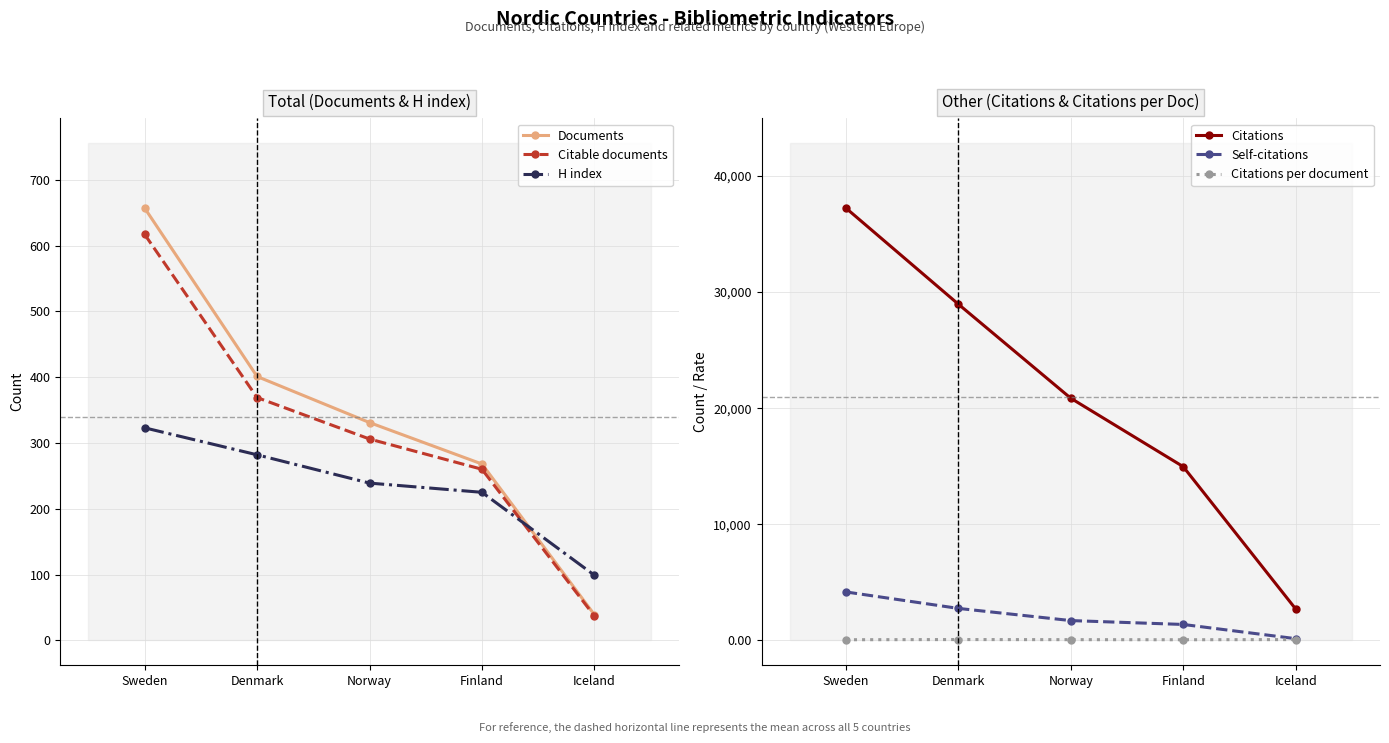

What are all the series names shown in the legend?

Documents, Citable documents, H index, Citations, Self-citations, Citations per document